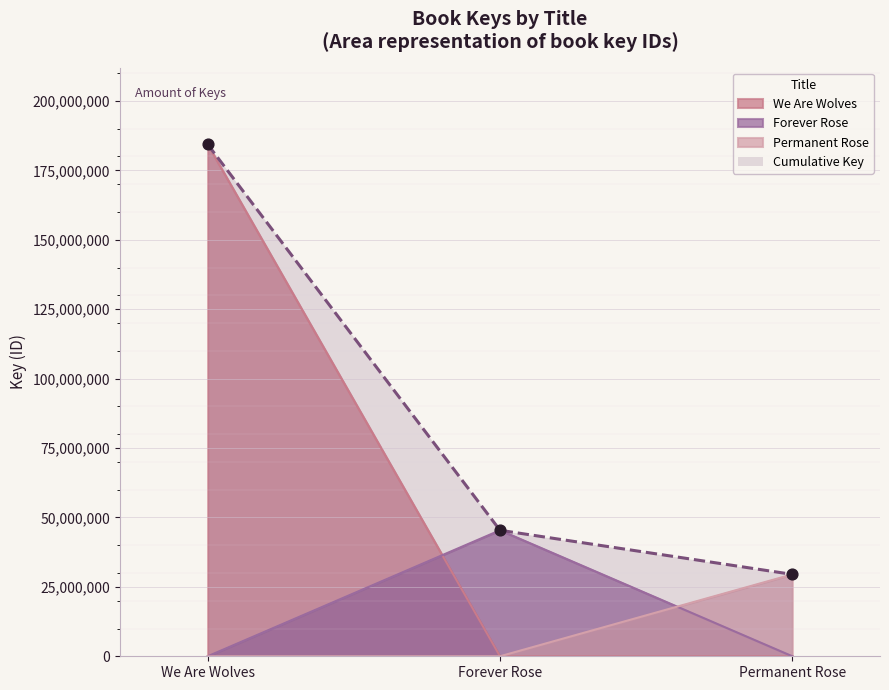

What is the change in value from We Are Wolves to Permanent Rose?

-154858871